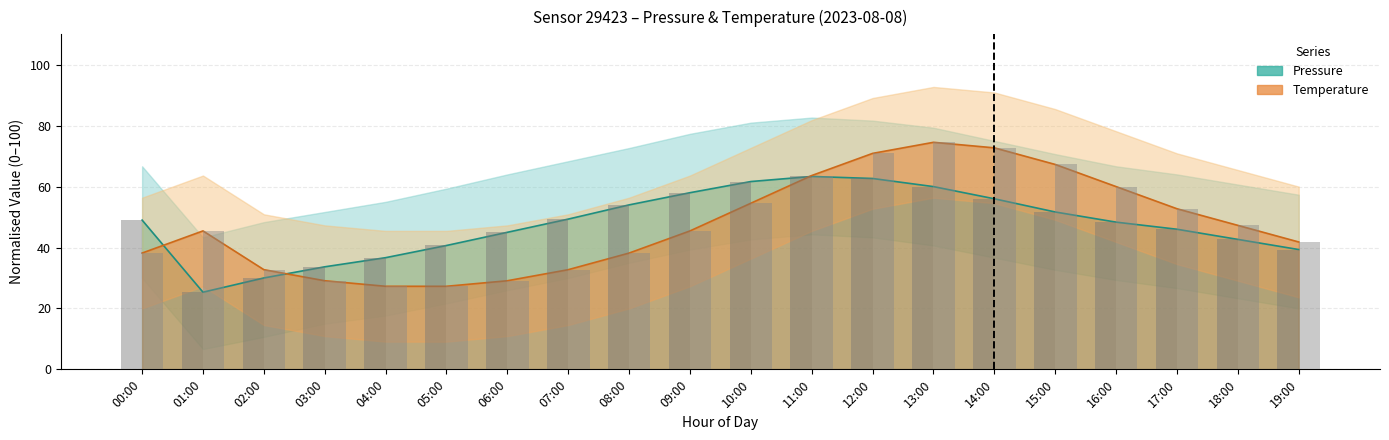

What is the value of the temperature bar at the 9th from the left?

38.2